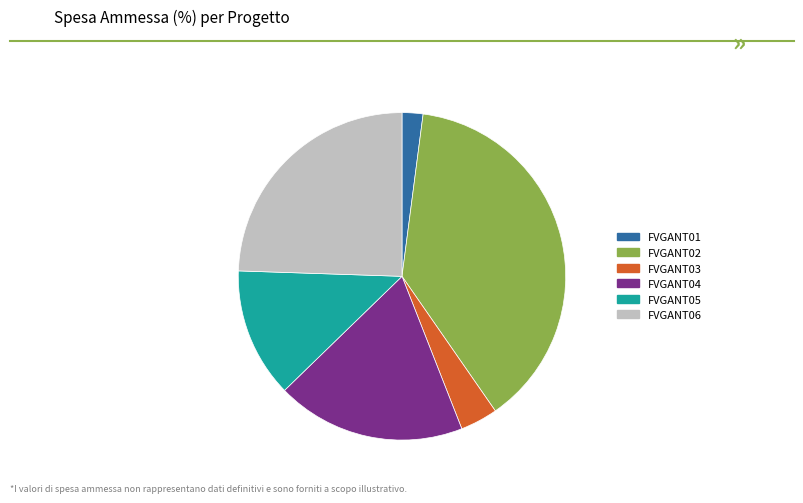

Does FVGANT05 account for over 50% of the chart?

No